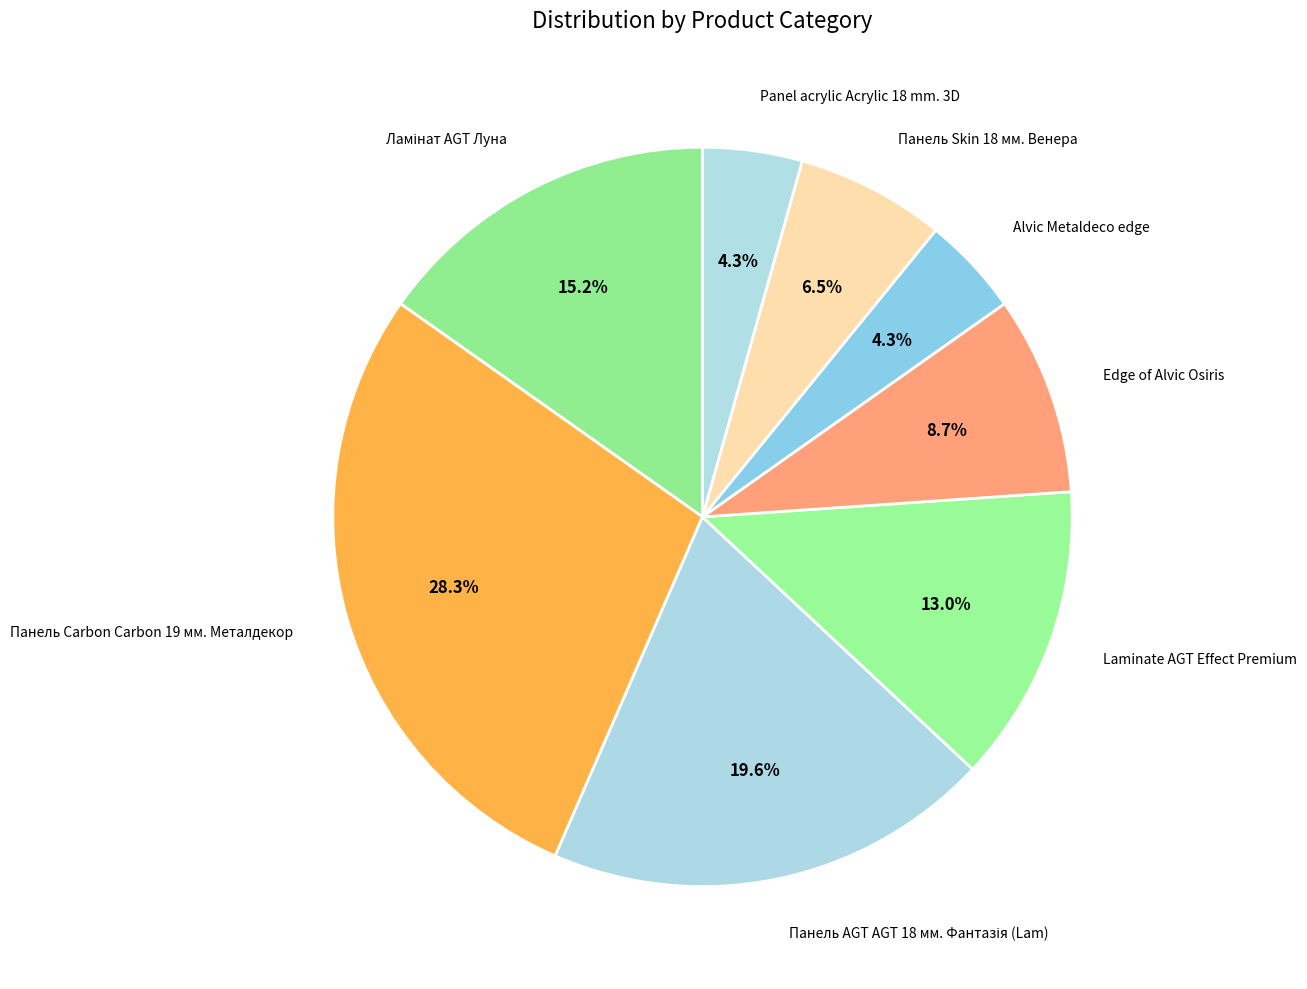

Does Панель Carbon Carbon 19 мм. Металдекор represent more than half of the total?

No